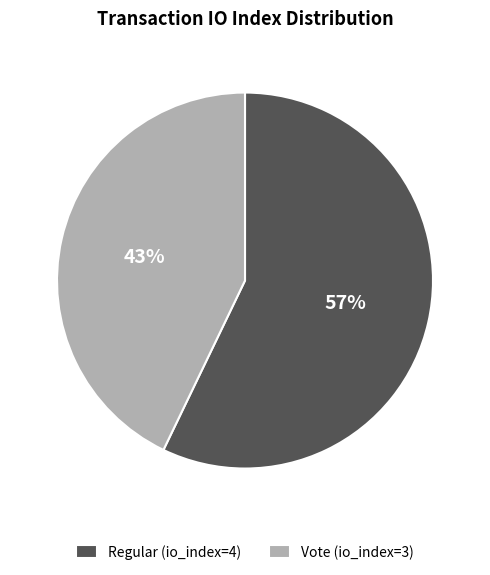

The Regular (io_index=4) slice represents 57% of the pie. True or false?

True